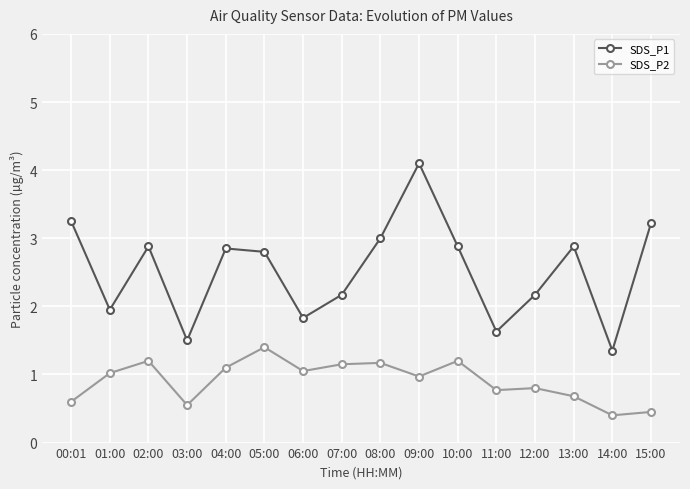

Does the chart display data point markers on the line(s)?

Yes